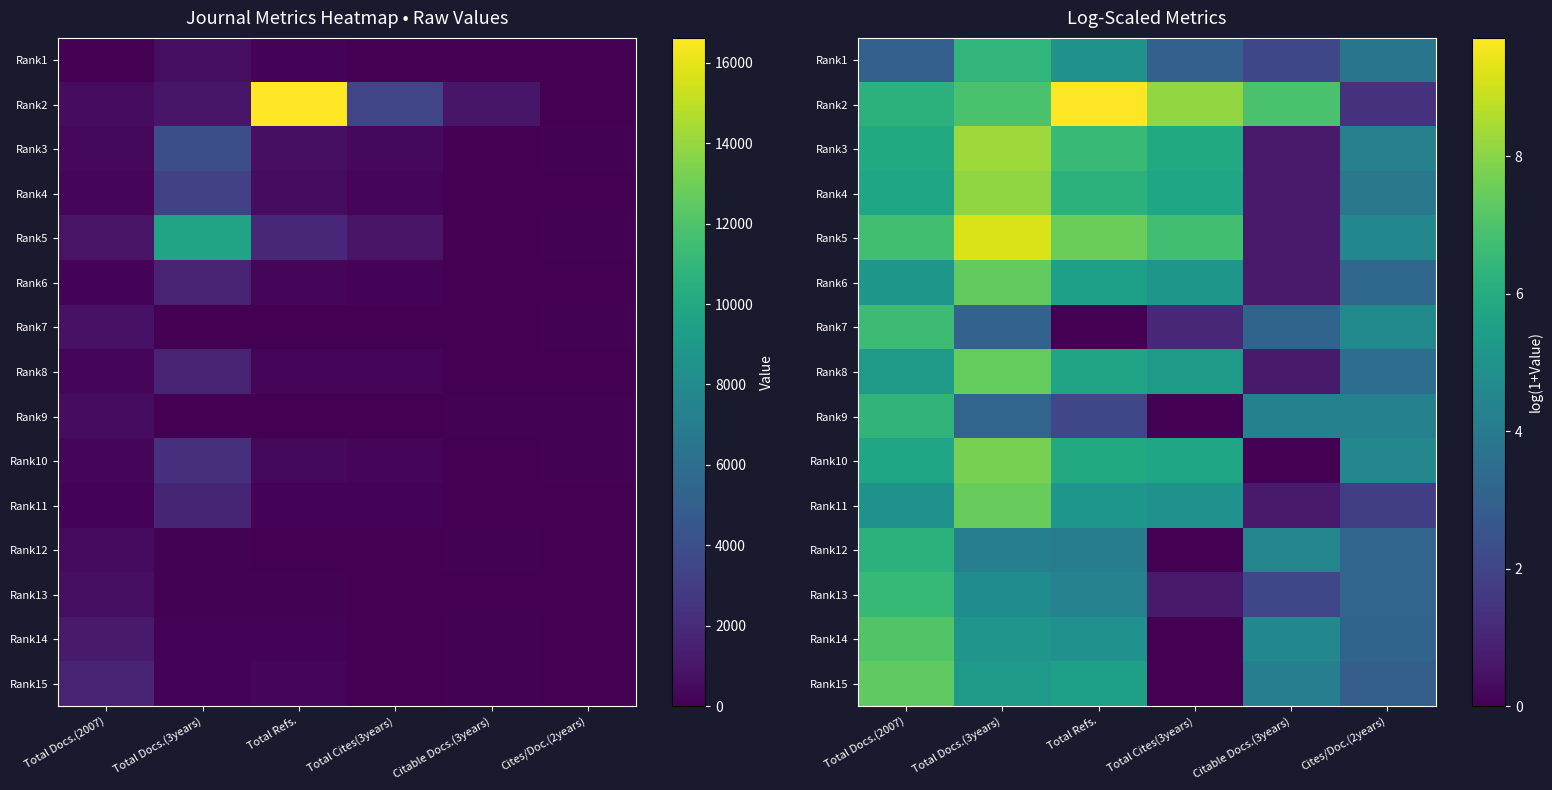

What is the difference between the second highest and second lowest values in the Rank13 series?

2.6